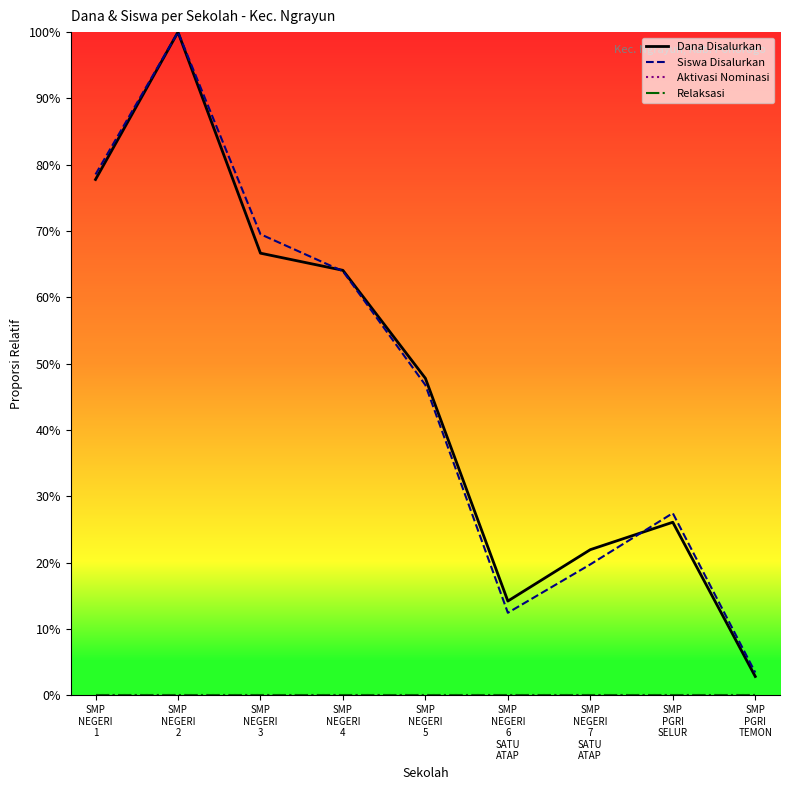

Which category has the lowest value across all series?

SMP
NEGERI
1